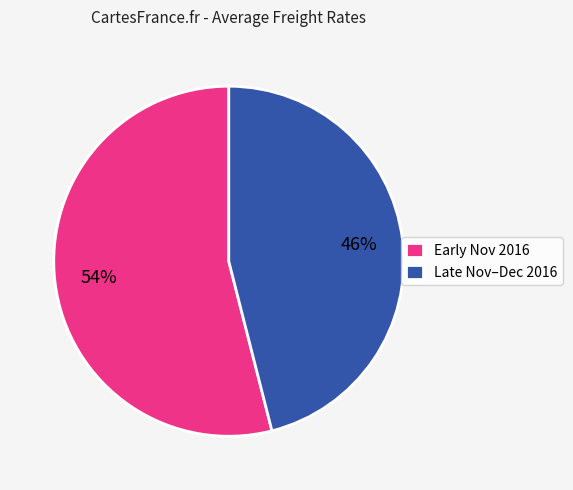

What percentage is the Late Nov–Dec 2016 slice, to the nearest percent?

46%